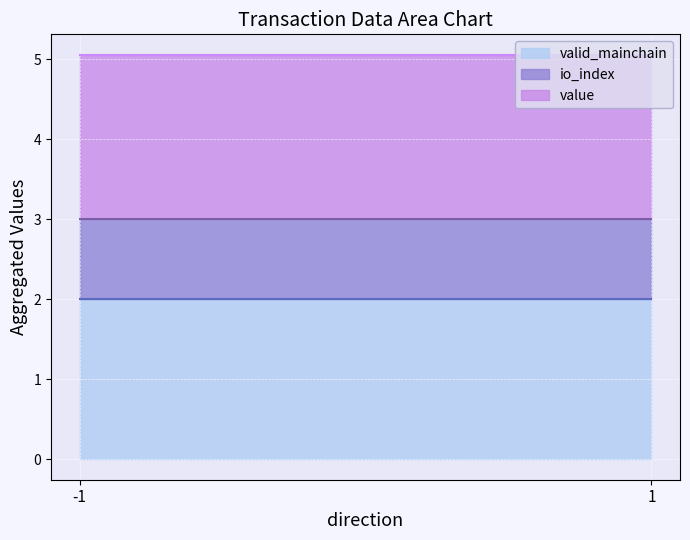

True or false: valid_mainchain and io_index intersect in this chart.

False